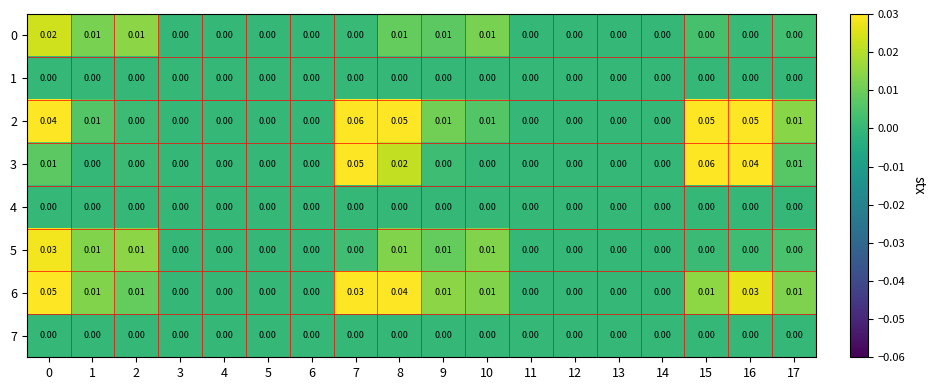

Is the value of 3 at 7 greater than the value of 2 at 0?

Yes